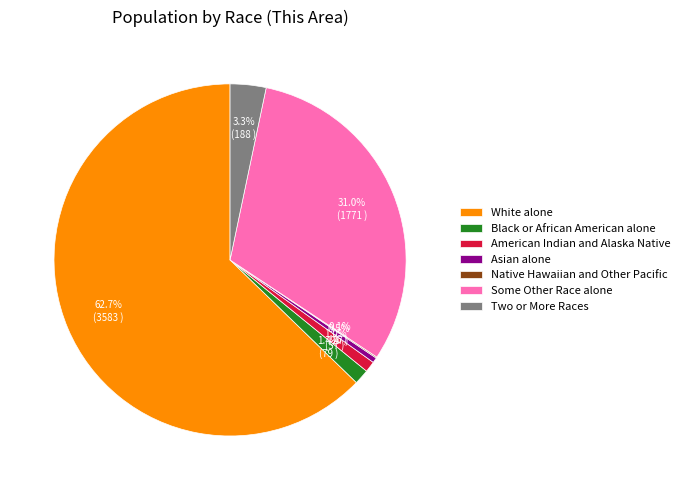

Which slice represents more than half of the pie?

White alone